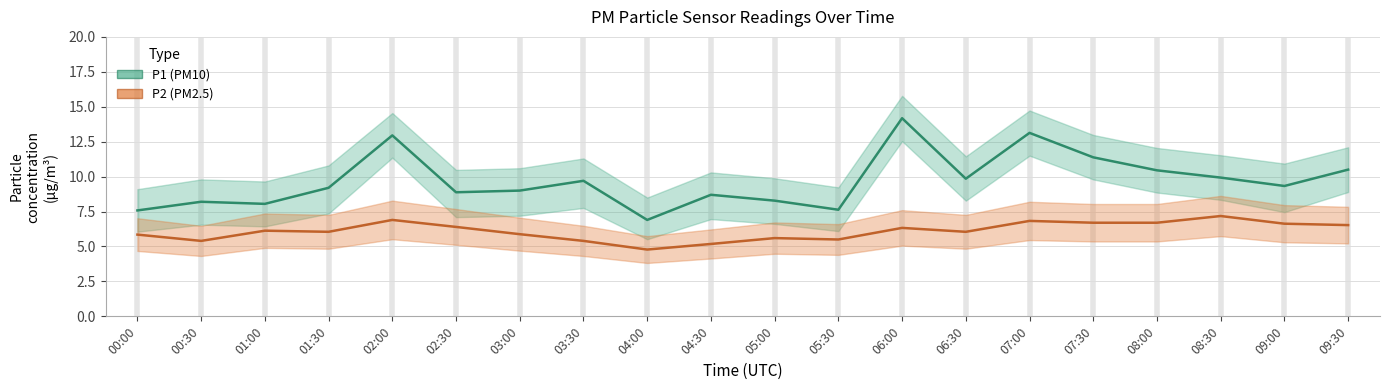

True or false: P1 and P2 intersect in this chart.

False